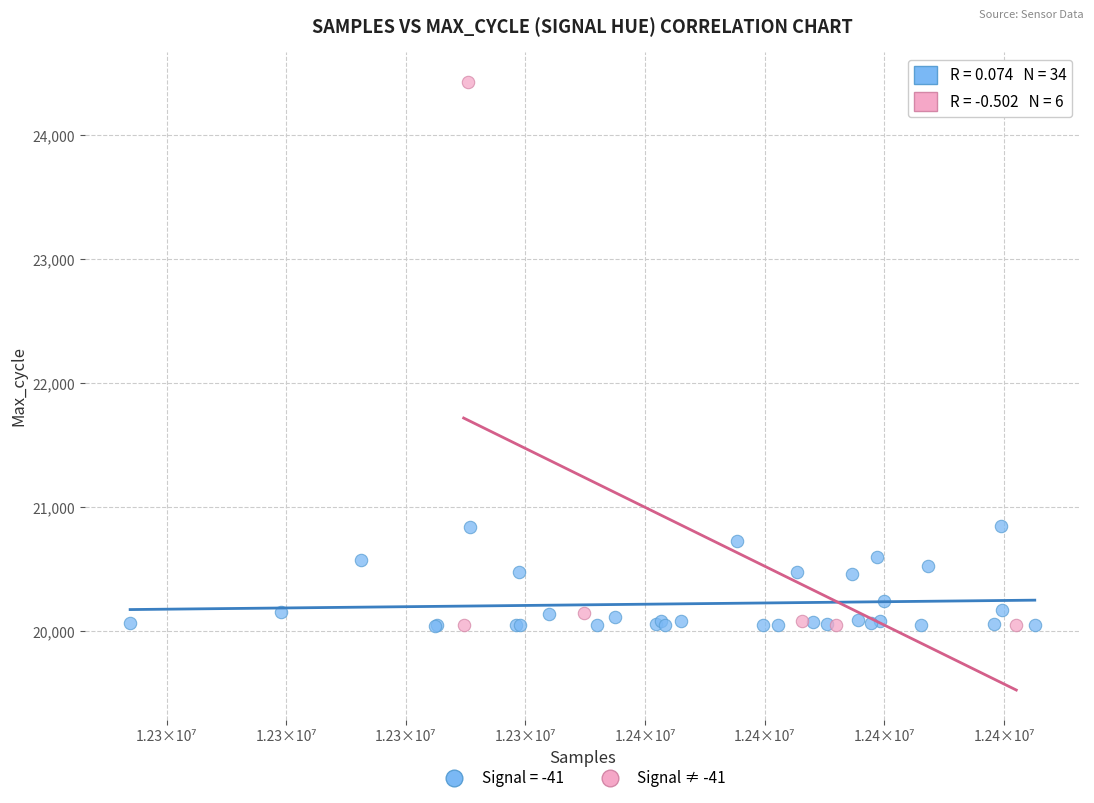

Which series has the largest Y range (max minus min)?

Signal ≠ -41